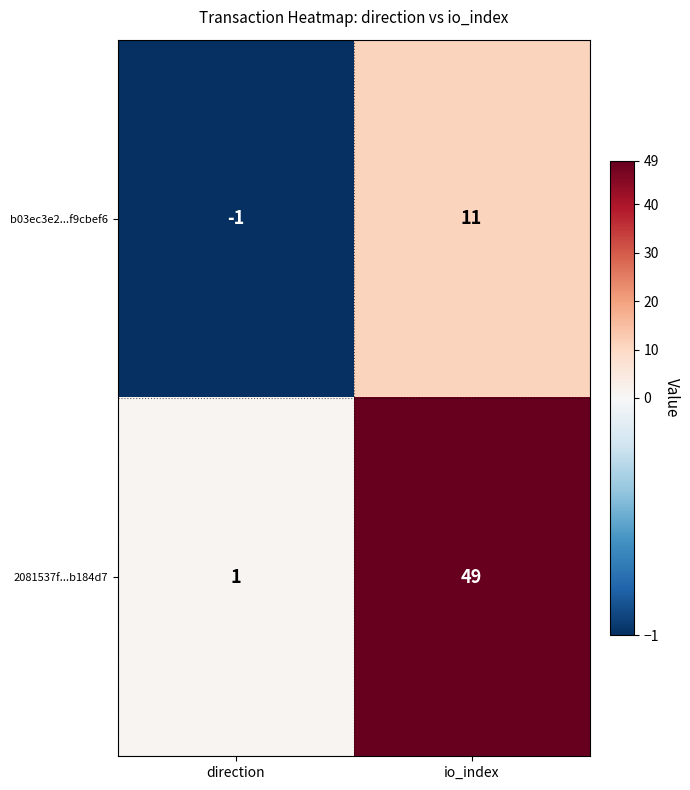

What is the maximum value shown in the chart?

49